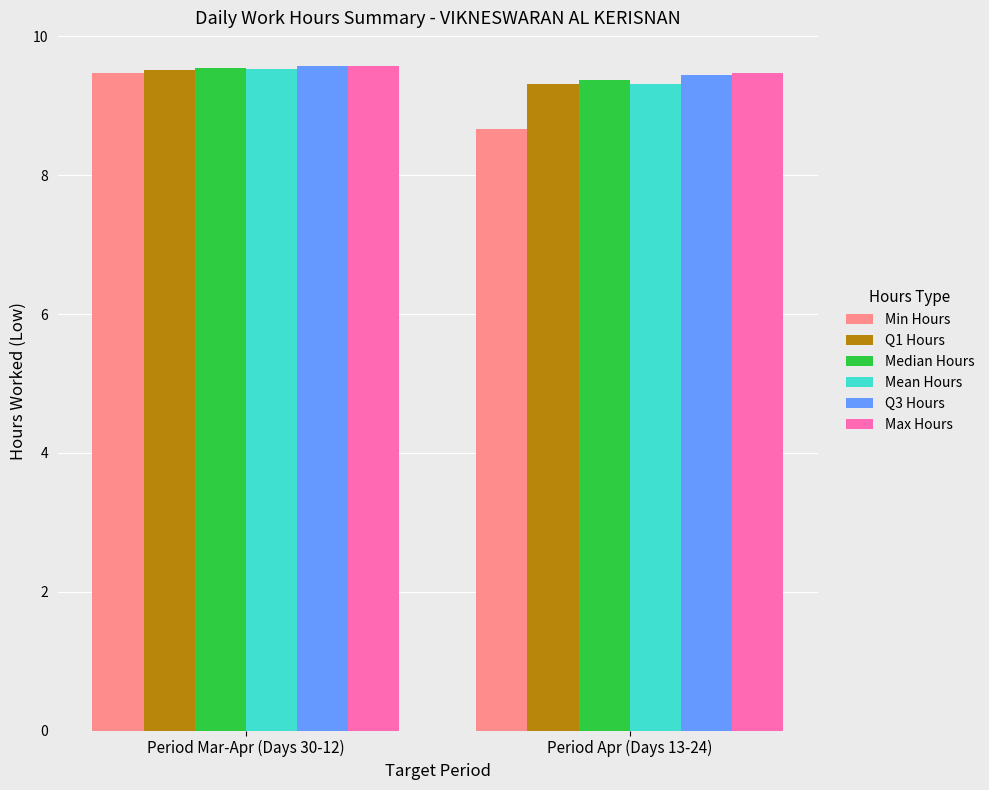

What is the difference between the maximum and minimum values in the Median Hours series?

0.2